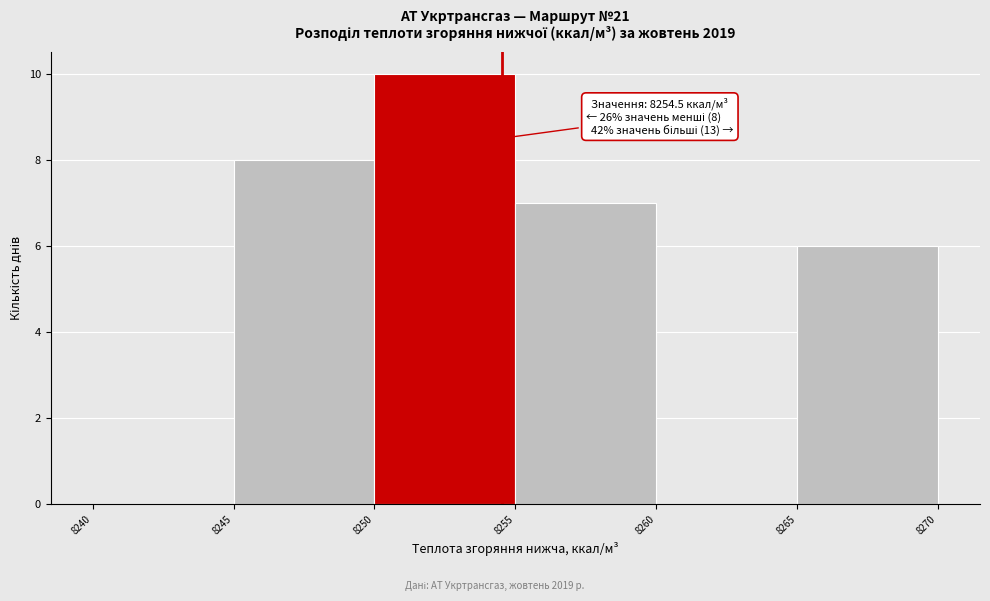

Over which range of the x-axis is the bar tallest?

8250 to 8255